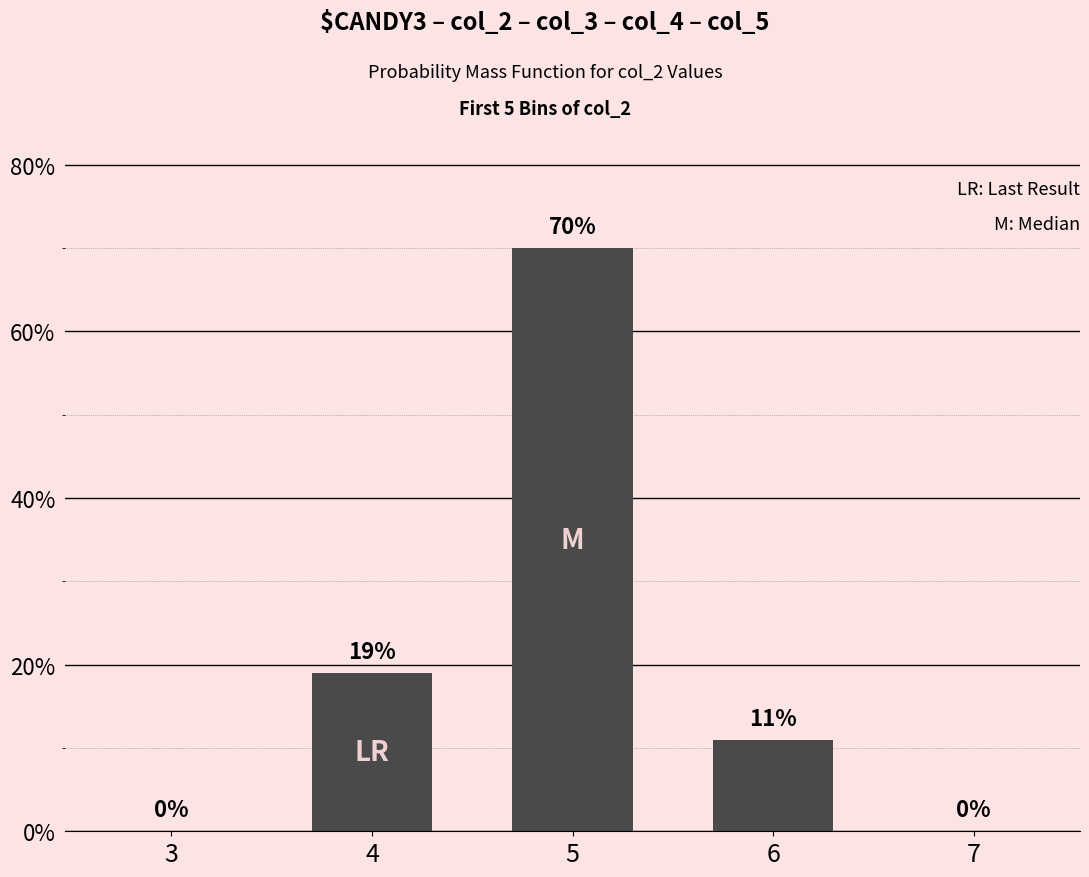

How many distinct data groups are displayed?

1